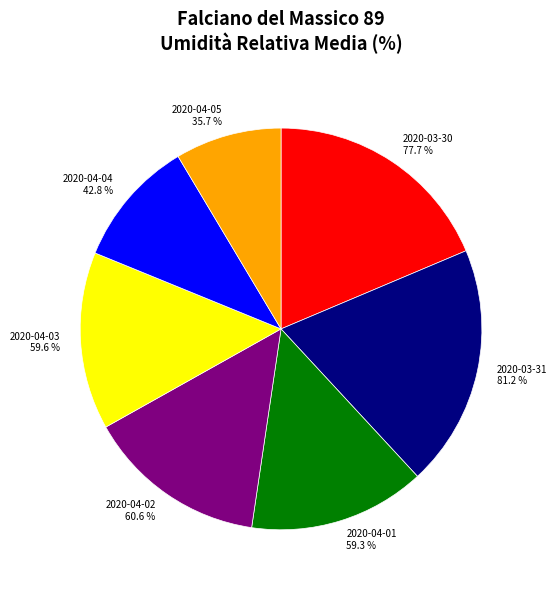

To the nearest percent, what portion does 2020-04-05 represent?

9%